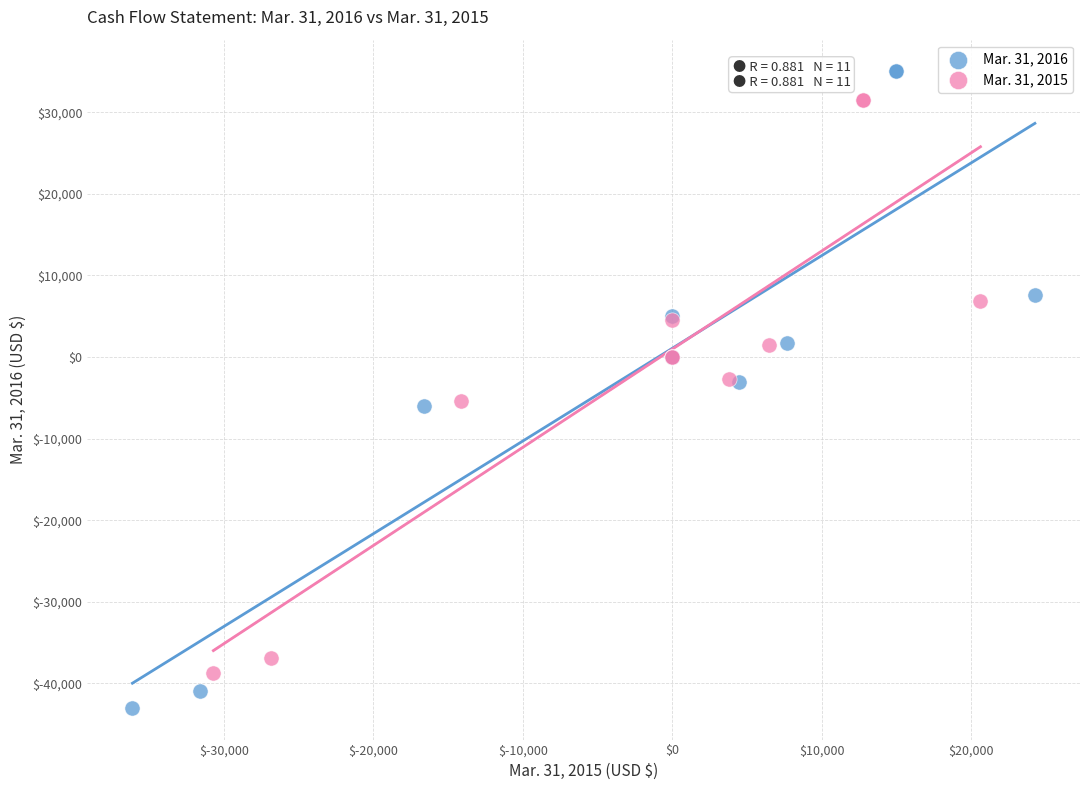

What are all the series names shown in the legend?

Mar. 31, 2016, Mar. 31, 2015